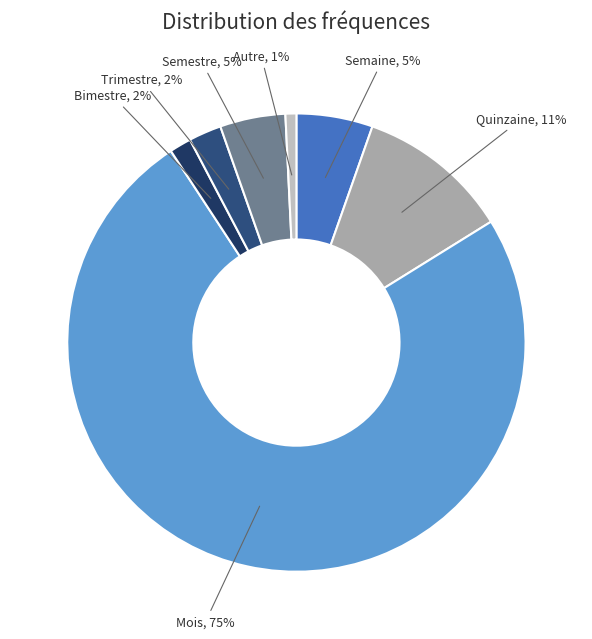

Combined, do Mois and Bimestre account for over 50%?

Yes